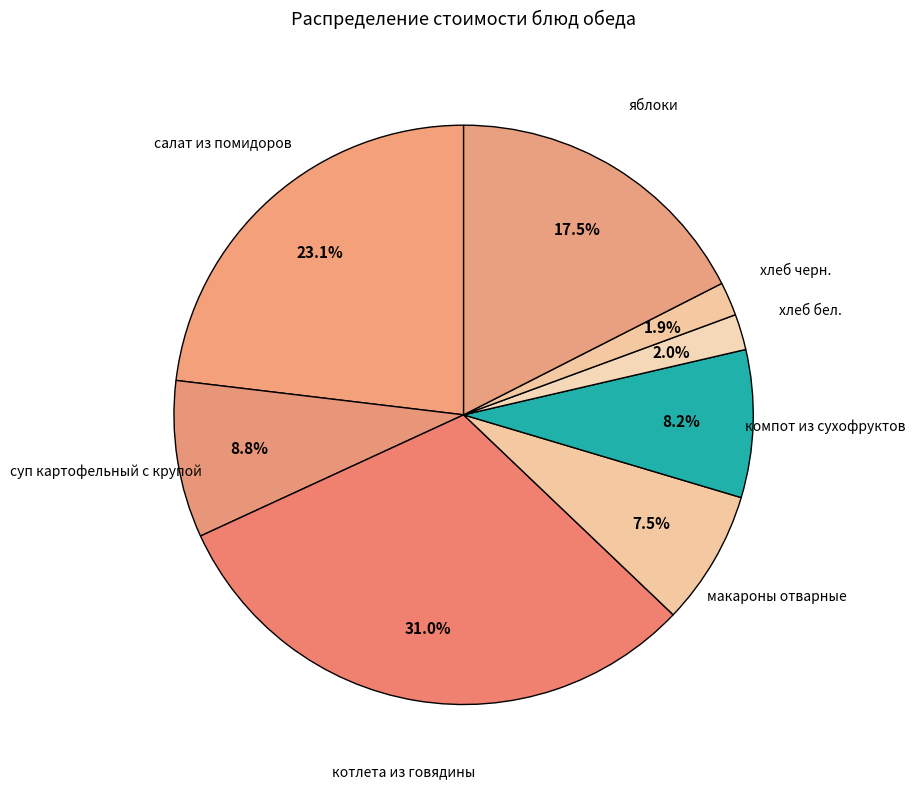

Which slice is the smallest?

хлеб черн.